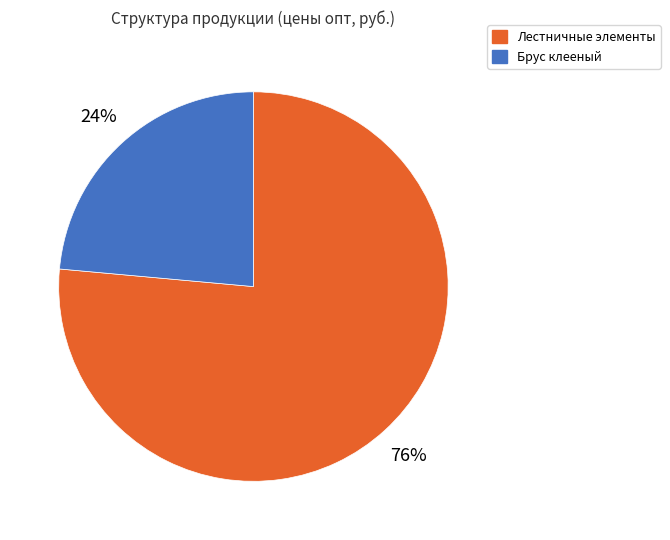

How many segments does this pie chart have?

2